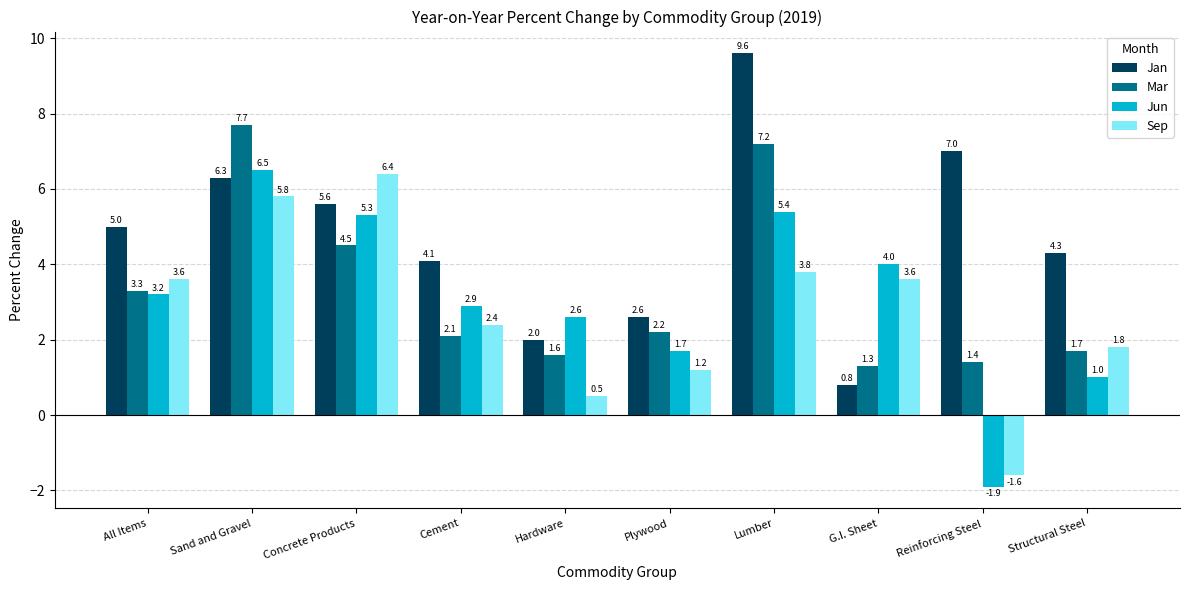

True or false: Sep has a value of 0.5 at Hardware.

True